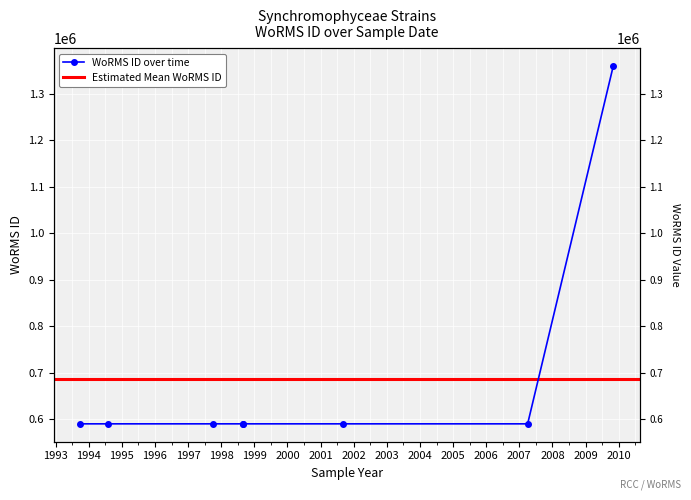

What is the change in value from 1997-10-01 to 2009-11-01?

+769334